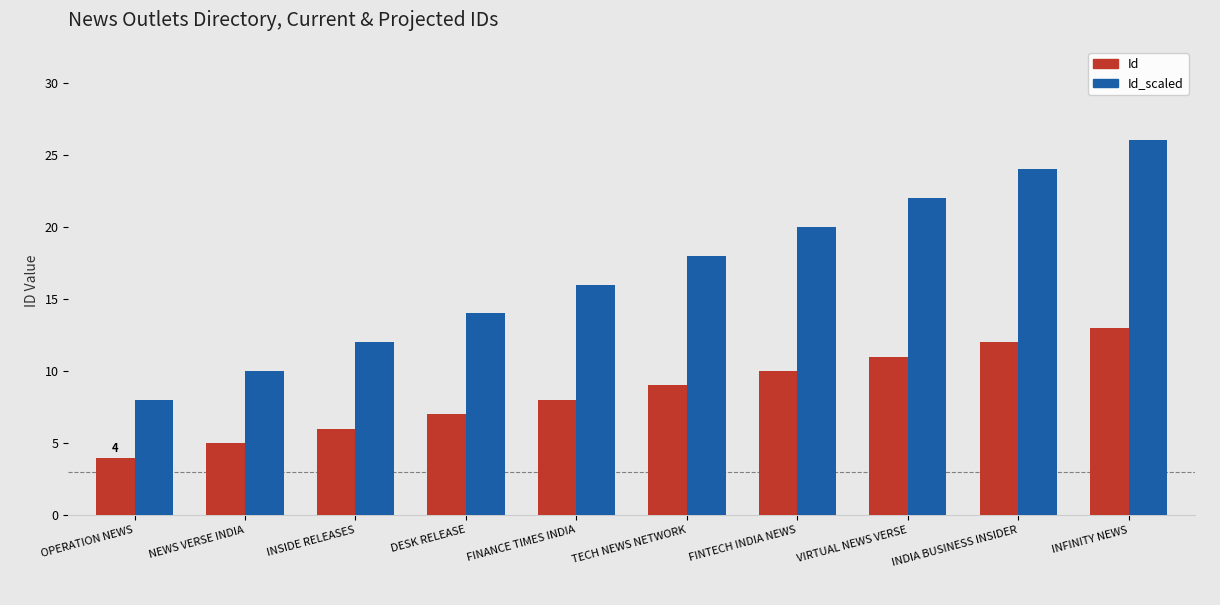

Rank the series at OPERATION NEWS from lowest to highest value.

Id, Id_scaled